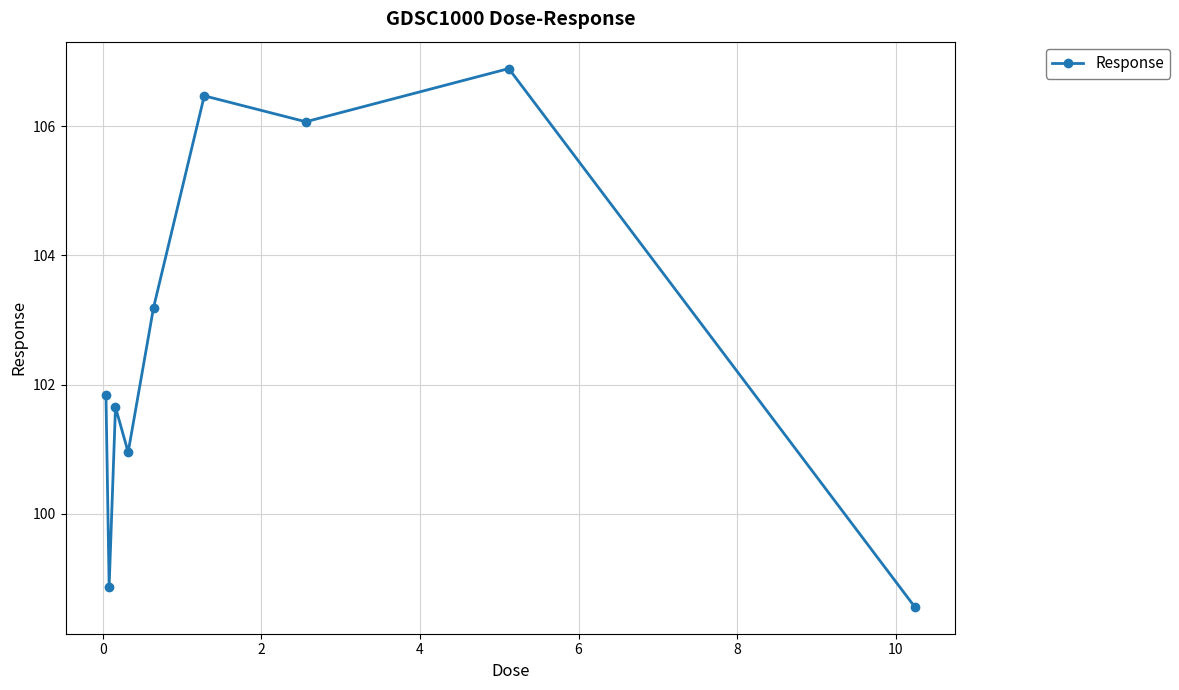

What is the average value?

102.7